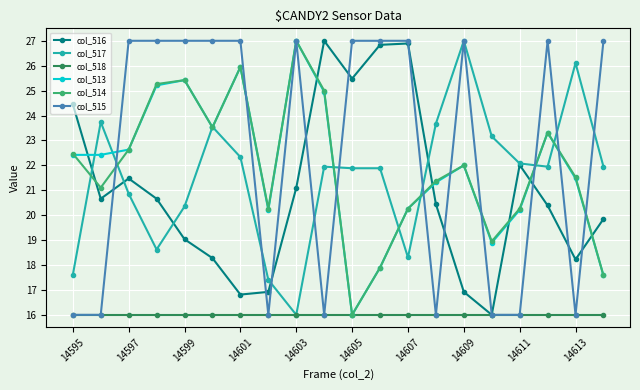

What is the highest value of the col_518 series?

16.0